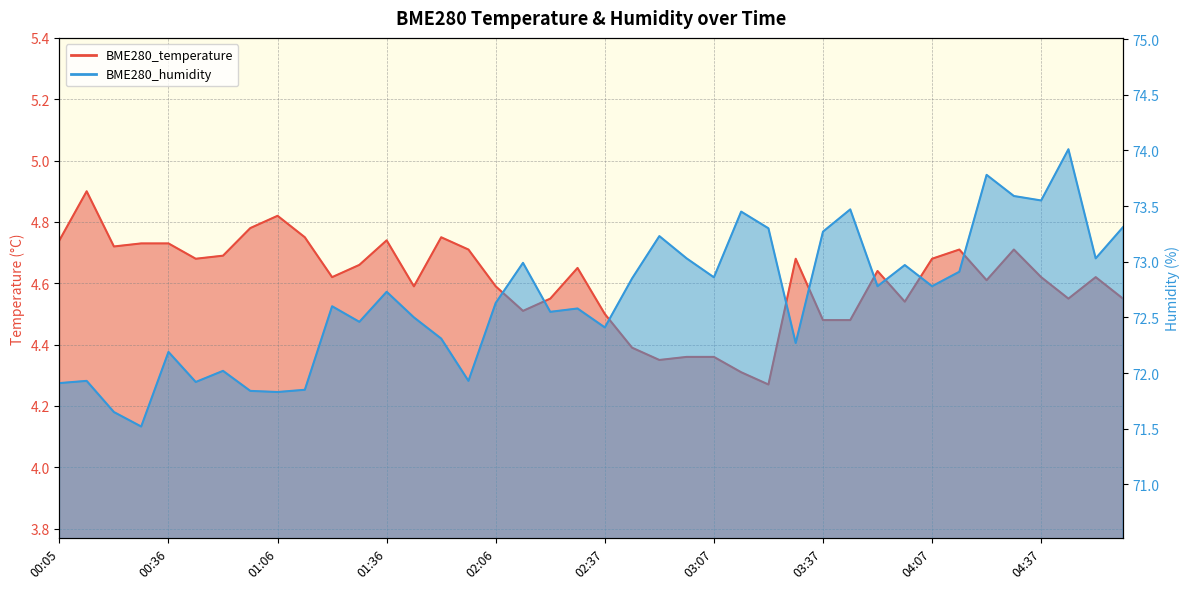

How many data points in BME280_humidity are above 72?

31